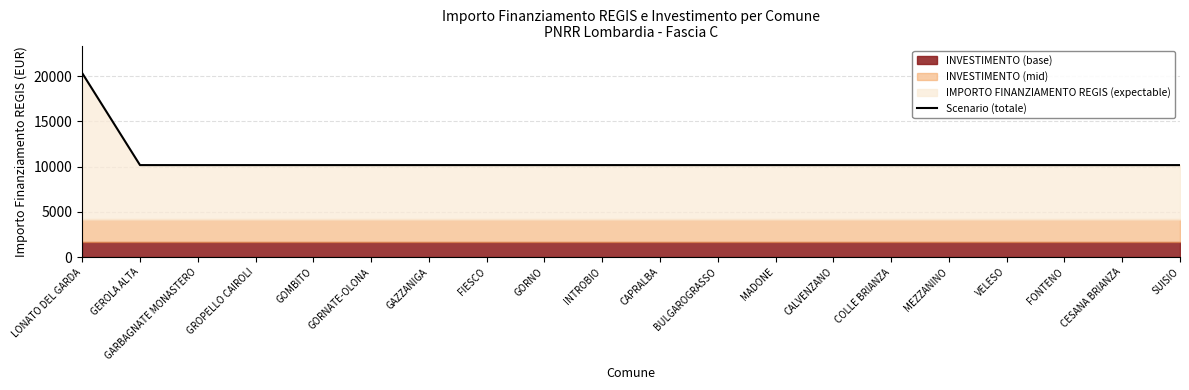

Read the value at CESANA BRIANZA.

10172